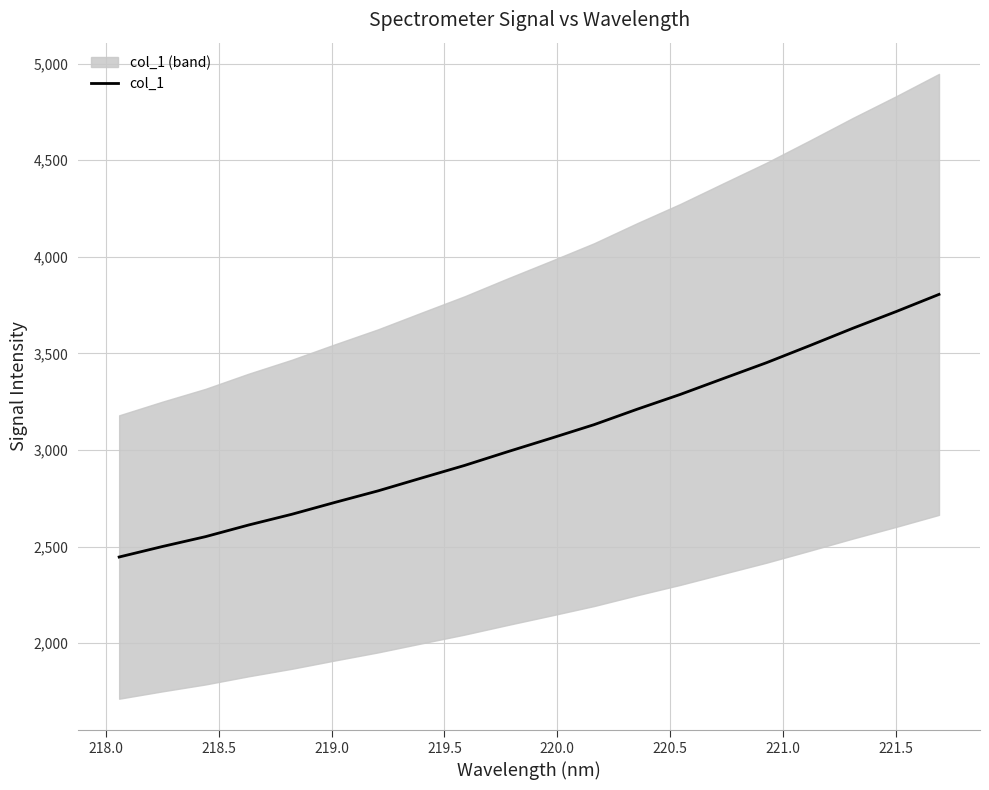

What is the difference between the maximum and minimum values?

1359.9